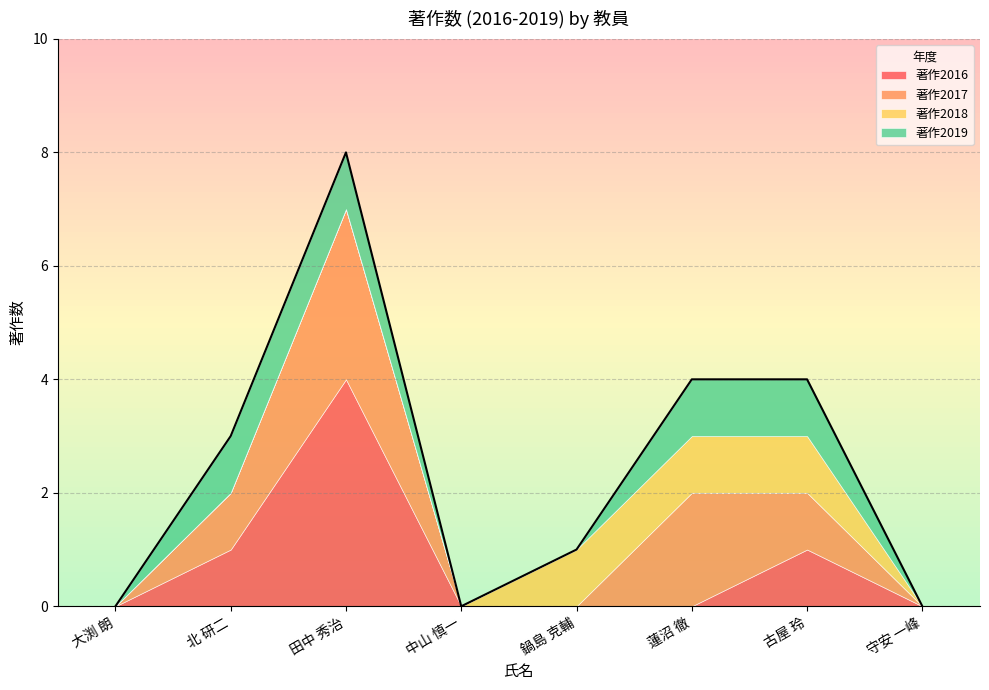

Reading left to right, list all the values displayed in this chart.

著作2016: 0	1	4	0	0	0	1	0
著作2017: 0	1	3	0	0	2	1	0
著作2018: 0	0	0	0	1	1	1	0
著作2019: 0	1	1	0	0	1	1	0